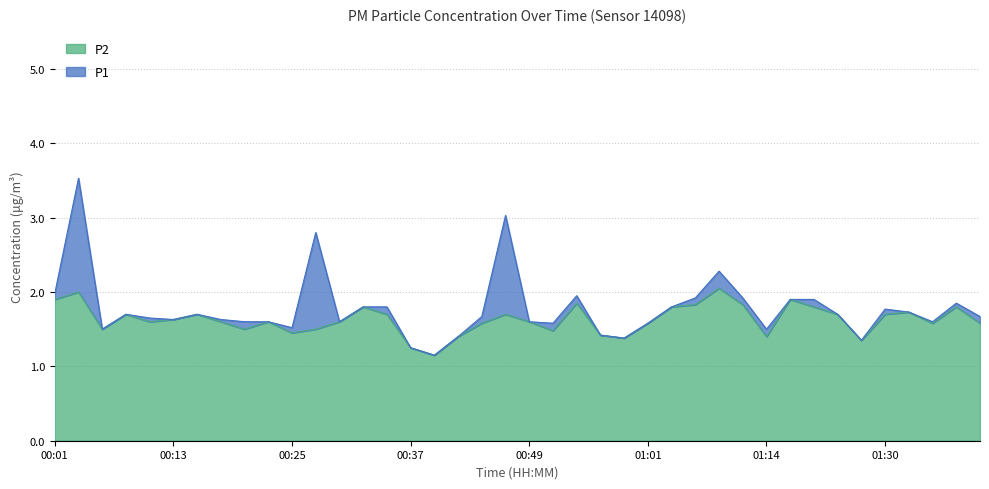

What value does the P1 series have at 01:37?

1.9